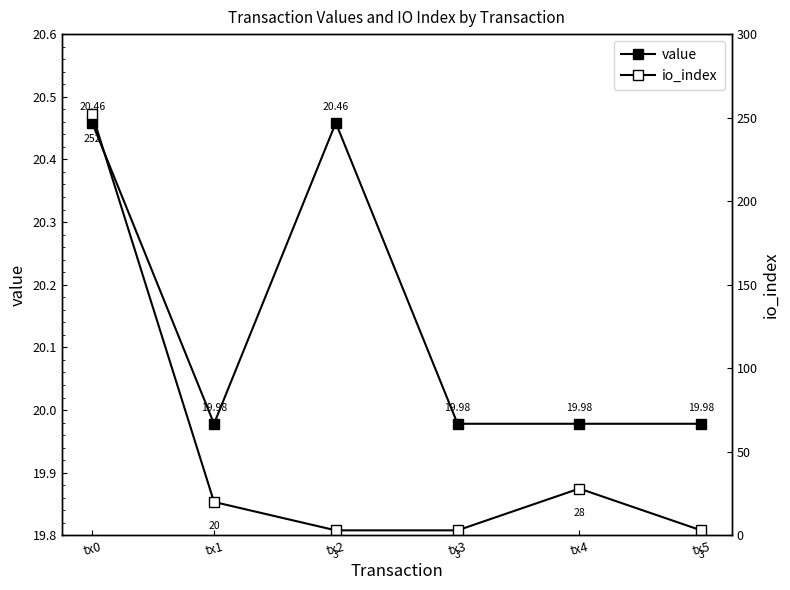

Reading left to right, what are all the values shown in this chart?

value: 20.5	20.0	20.5	20.0	20.0	20.0
io_index: 252.0	20.0	3.0	3.0	28.0	3.0